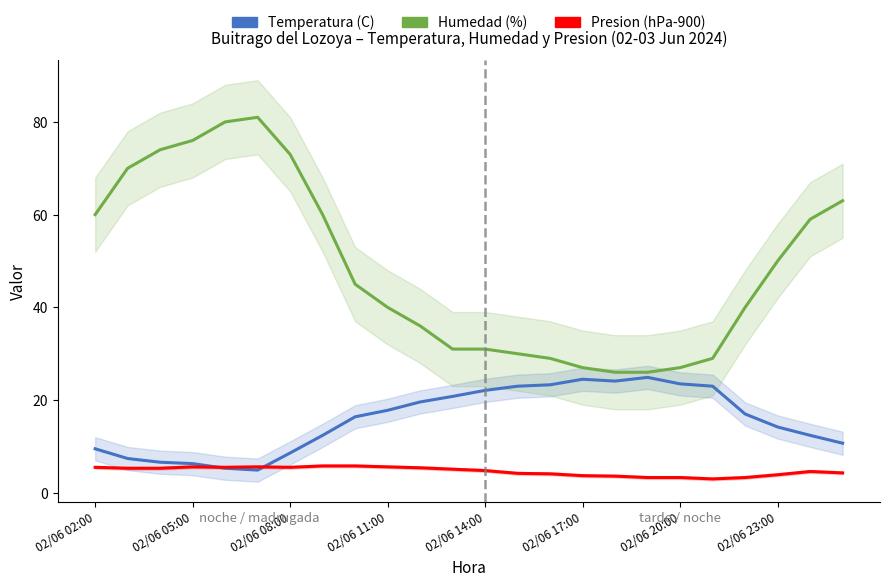

Is the value of Presion (hPa-900) at 23 greater than the value of Humedad (%) at 11?

No